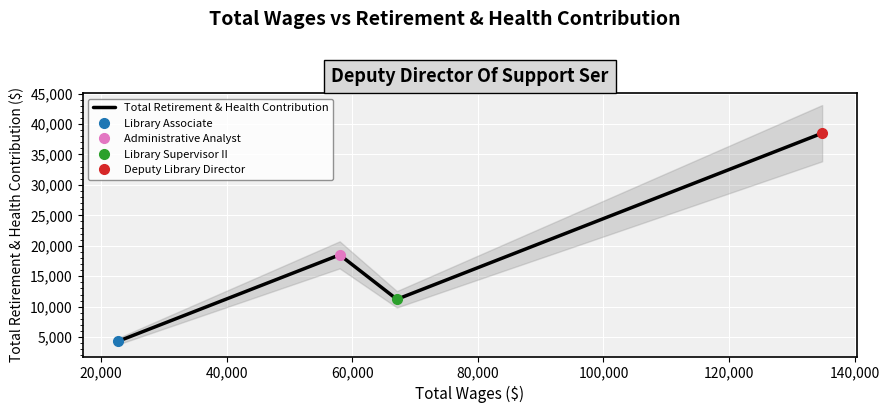

What is the value of the 4th point from the left?

38494